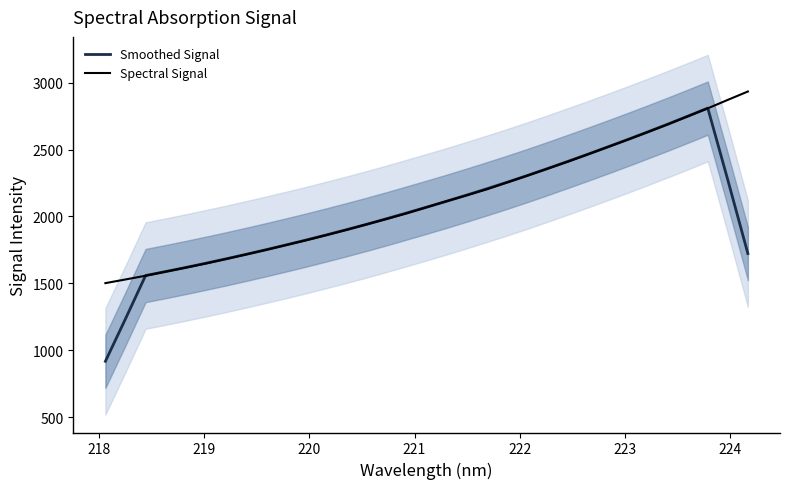

How many times do Smoothed Signal and Spectral Signal cross each other?

4